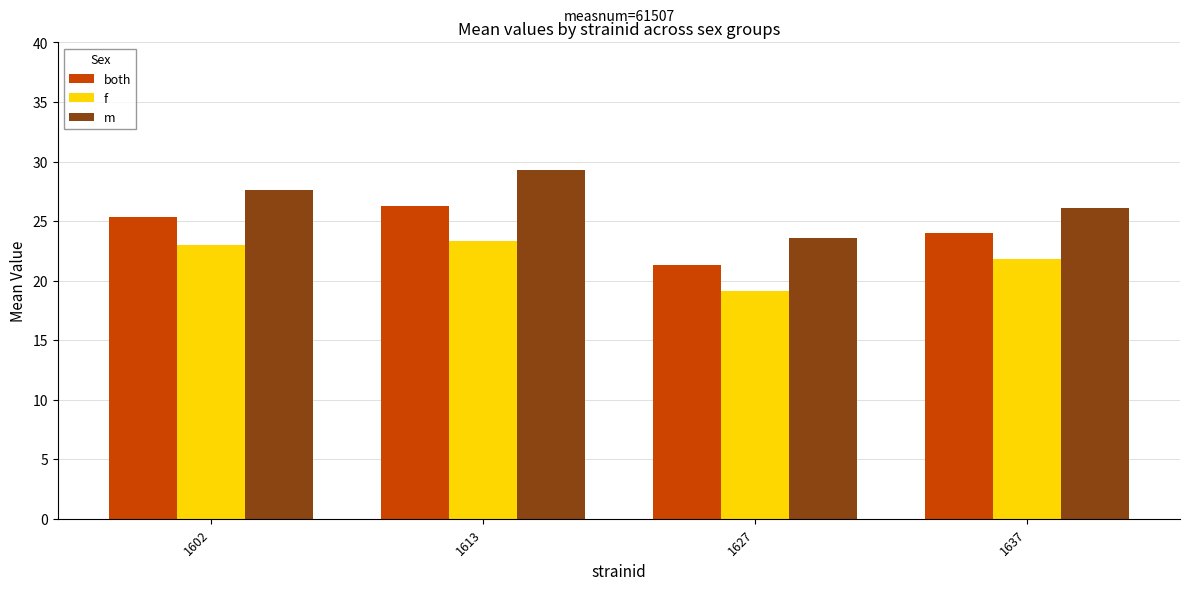

List the series in order of their overall mean, highest first.

m, both, f